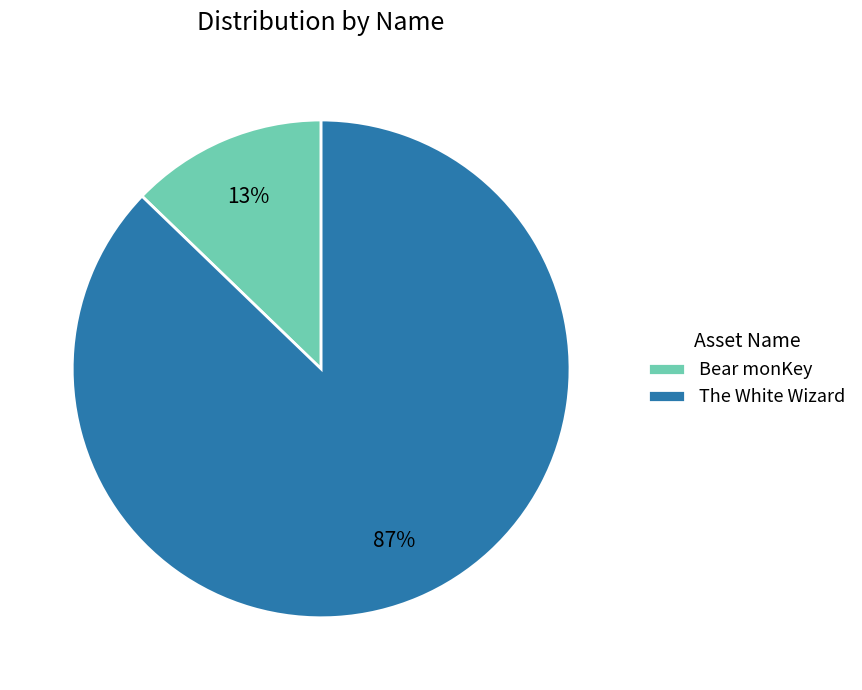

True or false: Bear monKey accounts for 20% of the total.

False